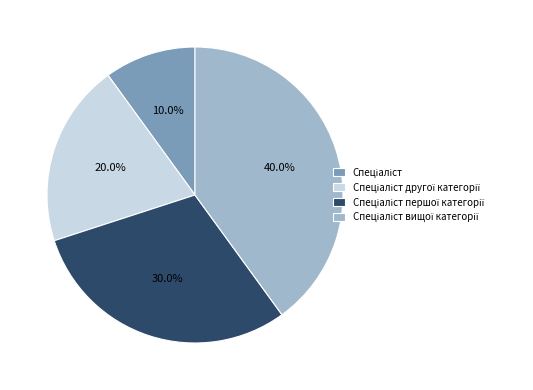

Is there any slice that represents more than half of the pie?

No